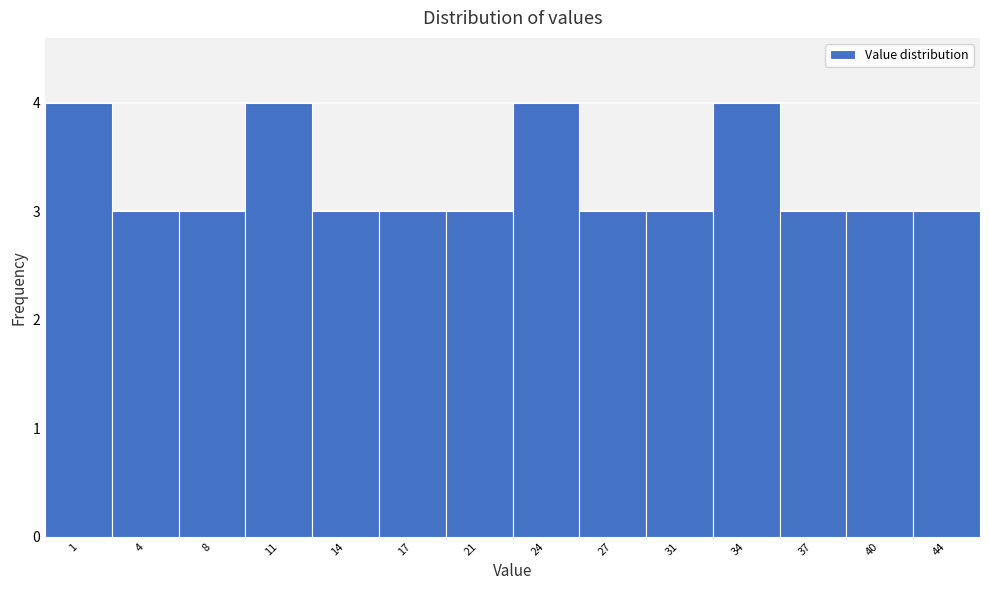

Reading left to right, transcribe all the data shown in this chart.

4	3	3	4	3	3	3	4	3	3	4	3	3	3